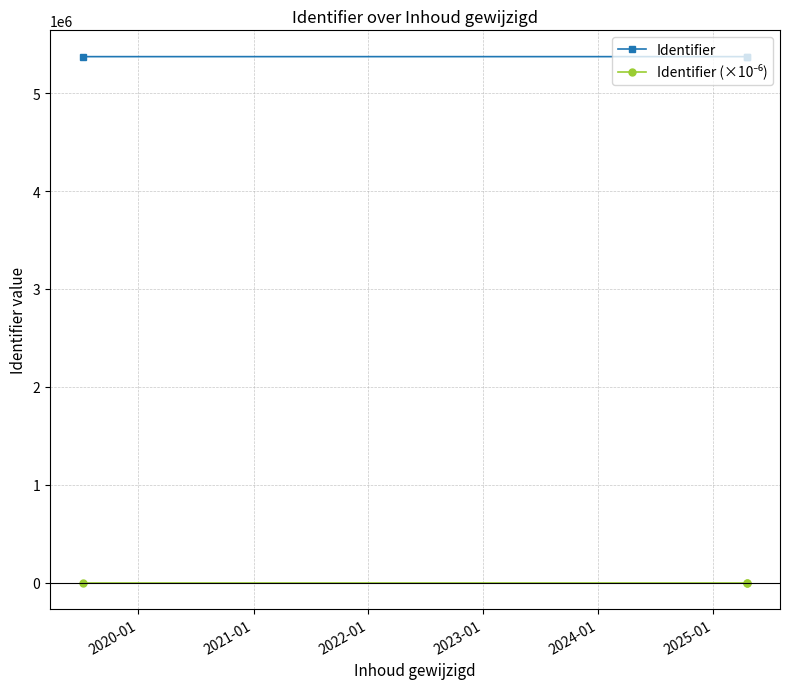

Is it true that Identifier equals 5372607.0 at 2021-01?

True